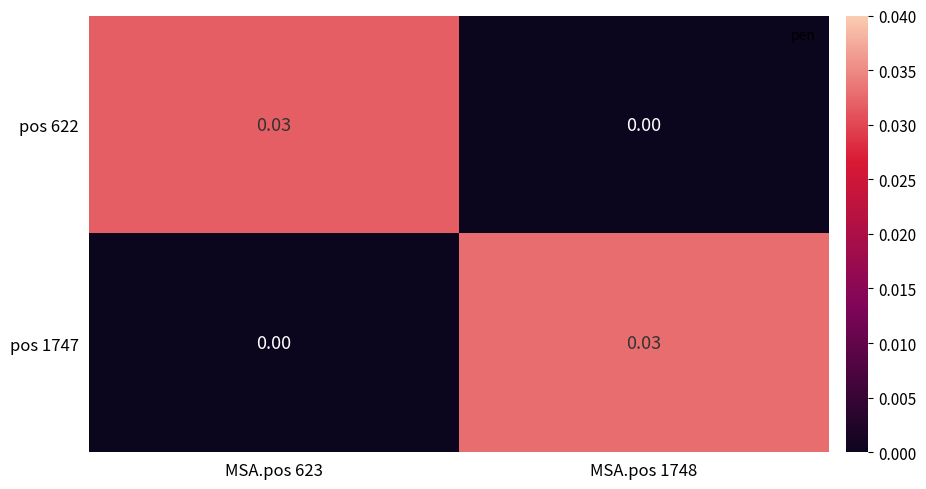

How many categories are shown in the chart?

2